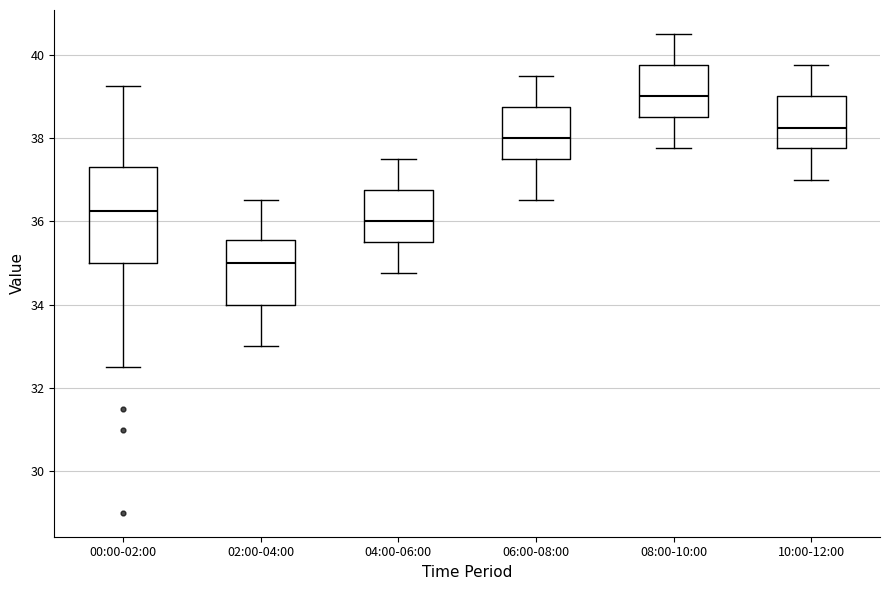

Reading left to right, read every box against the y-axis: the position of its median line, the range the box covers, and the ends of its whiskers. The values are not printed on the chart, so give them approximately, as read against the axis.

00:00-02:00: median 36.2, box 35.0 to 37.4, whiskers 32.6 to 39.2
02:00-04:00: median 35.0, box 34.0 to 35.6, whiskers 33.0 to 36.6
04:00-06:00: median 36.0, box 35.6 to 36.8, whiskers 34.8 to 37.6
06:00-08:00: median 38.0, box 37.6 to 38.8, whiskers 36.6 to 39.6
08:00-10:00: median 39.0, box 38.6 to 39.8, whiskers 37.8 to 40.6
10:00-12:00: median 38.2, box 37.8 to 39.0, whiskers 37.0 to 39.8